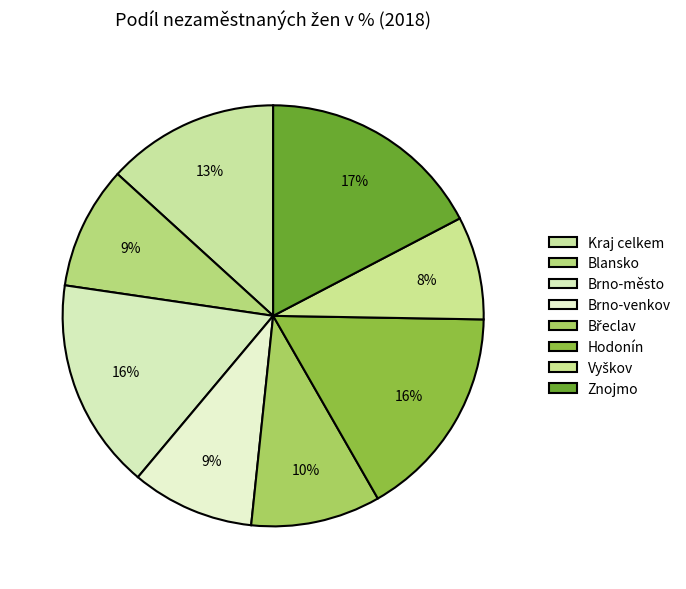

How many slices are in this pie chart?

8